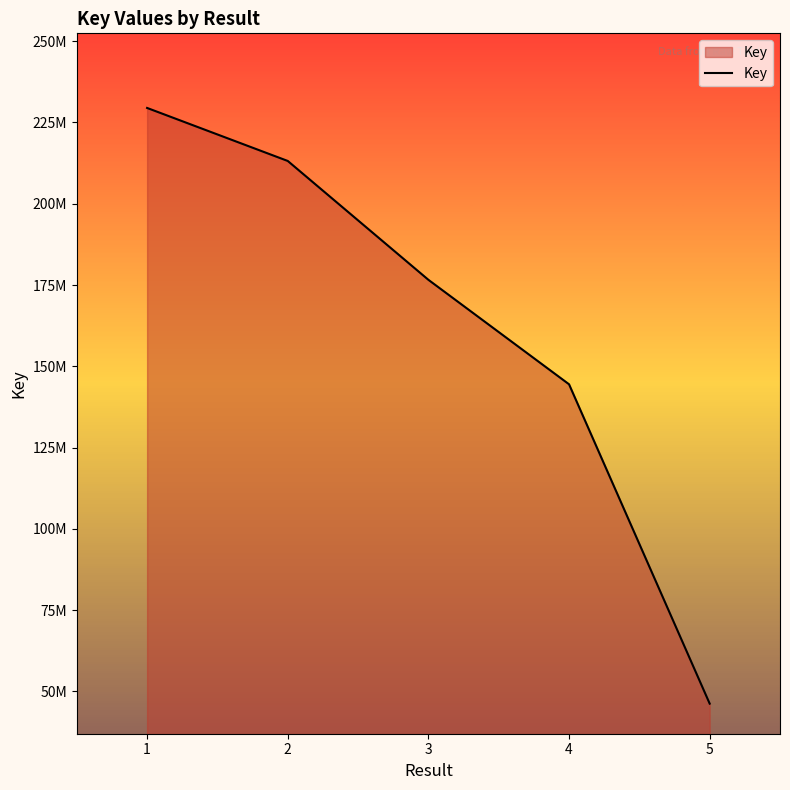

At which label is the value closest to 137866596?

4